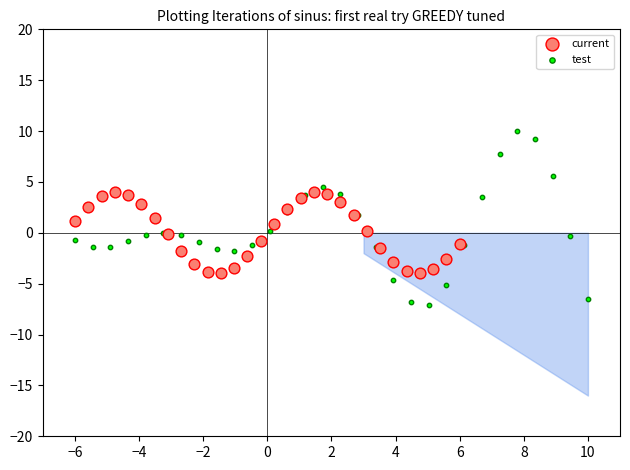

Which series reaches the minimum Y coordinate?

test